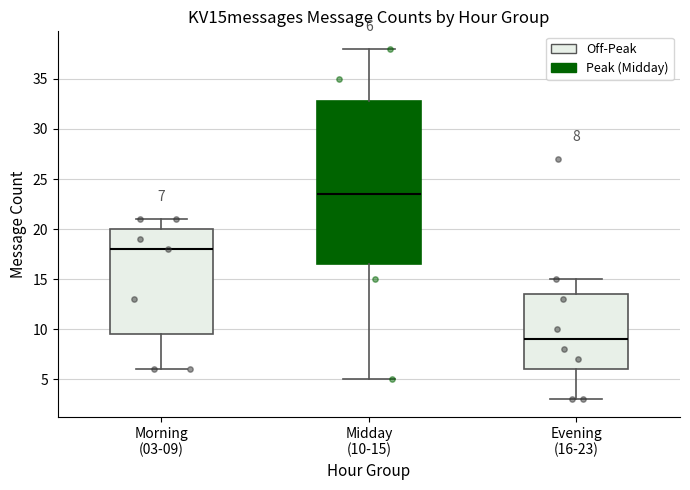

Comparing the boxes themselves (not the whiskers), which one is the tallest?

Midday (10-15)